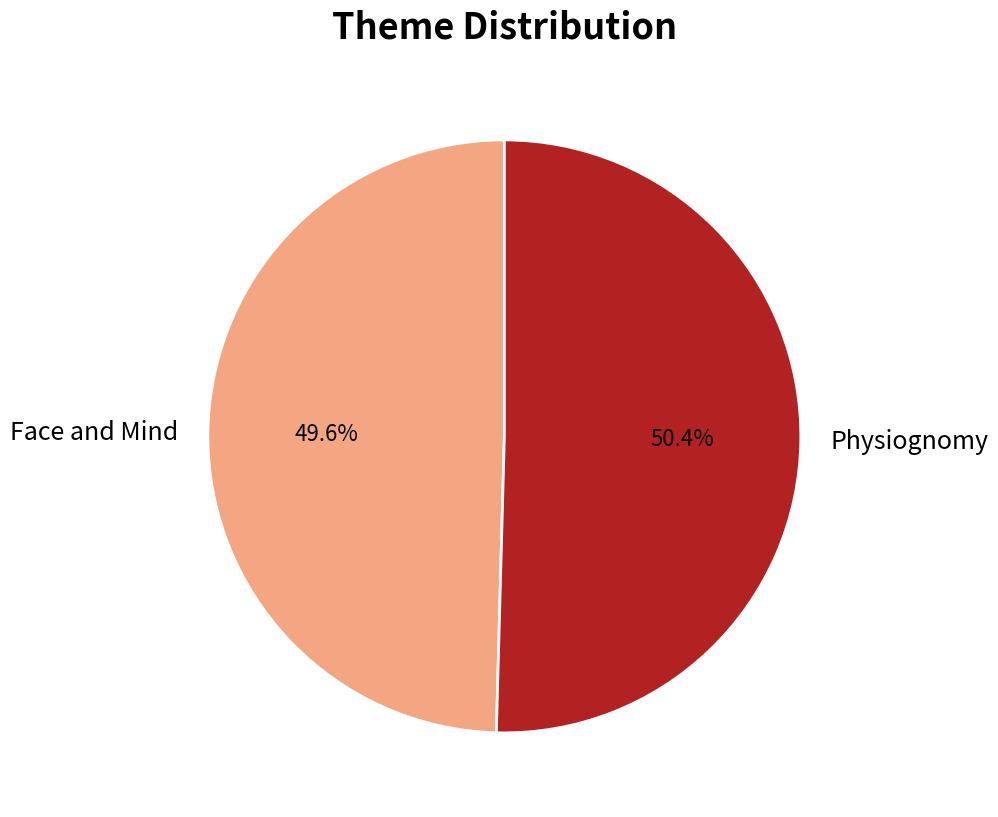

Is there a majority slice in this chart?

Yes